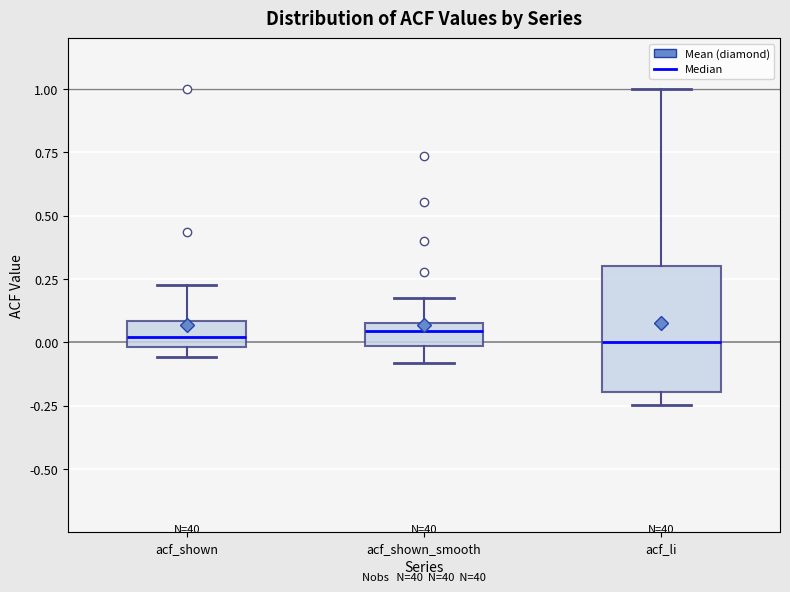

Which box is the tallest, from its lower edge to its upper edge?

acf_li